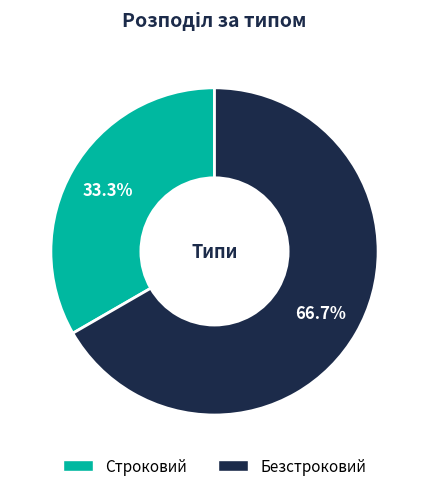

How many slices are in this pie chart?

2